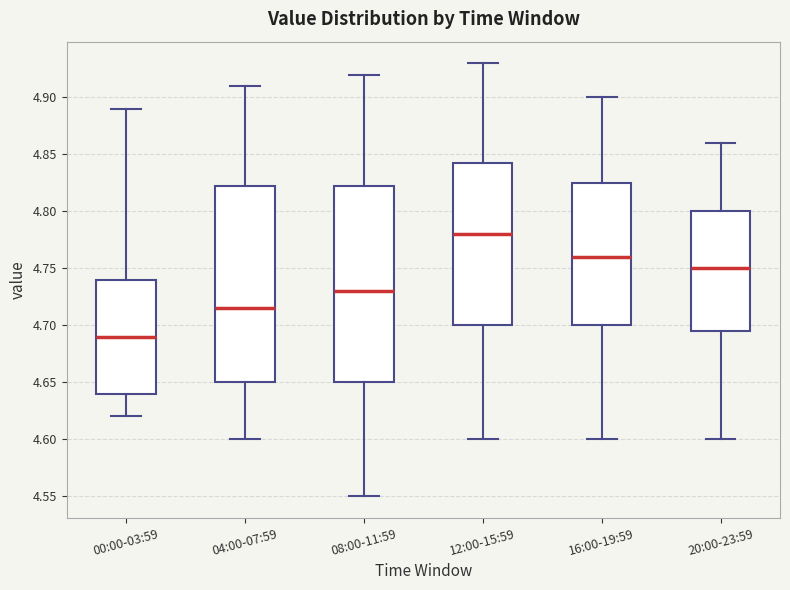

Reading left to right, read every box against the y-axis: the position of its median line, the range the box covers, and the ends of its whiskers. The values are not printed on the chart, so give them approximately, as read against the axis.

00:00-03:59: median 4.690, box 4.640 to 4.740, whiskers 4.620 to 4.890
04:00-07:59: median 4.715, box 4.650 to 4.825, whiskers 4.600 to 4.910
08:00-11:59: median 4.730, box 4.650 to 4.825, whiskers 4.550 to 4.920
12:00-15:59: median 4.780, box 4.700 to 4.845, whiskers 4.600 to 4.930
16:00-19:59: median 4.760, box 4.700 to 4.825, whiskers 4.600 to 4.900
20:00-23:59: median 4.750, box 4.695 to 4.800, whiskers 4.600 to 4.860